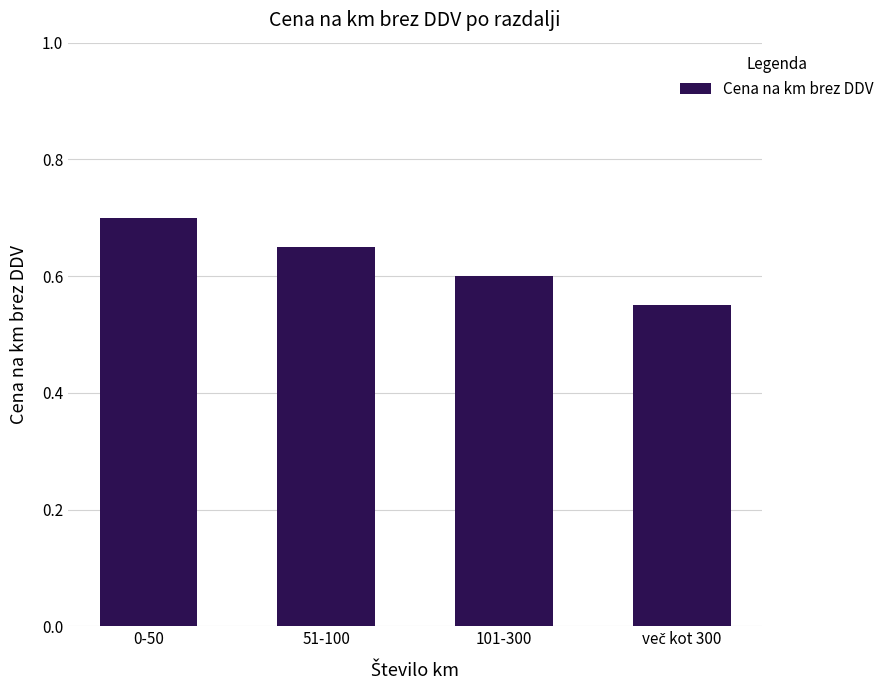

Does the chart contain any negative values?

No